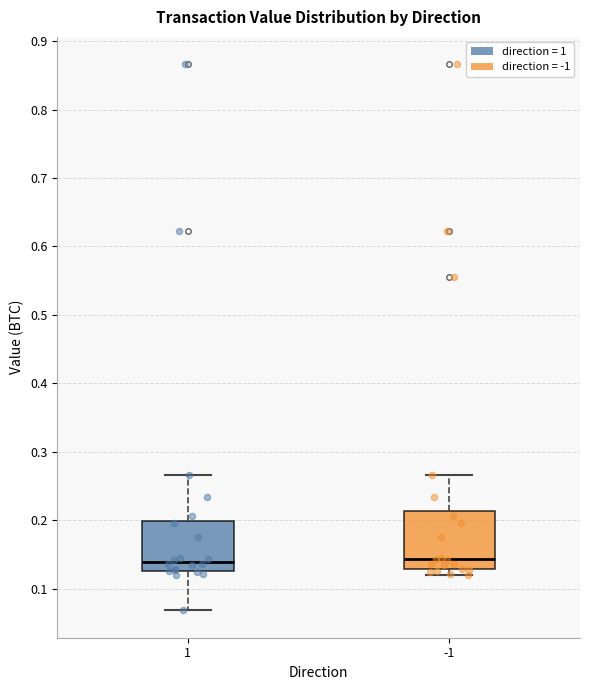

Where does the lower whisker of the box at x = 1 end on the y-axis? The values are not printed on the chart, so give them approximately, as read against the axis.

0.07